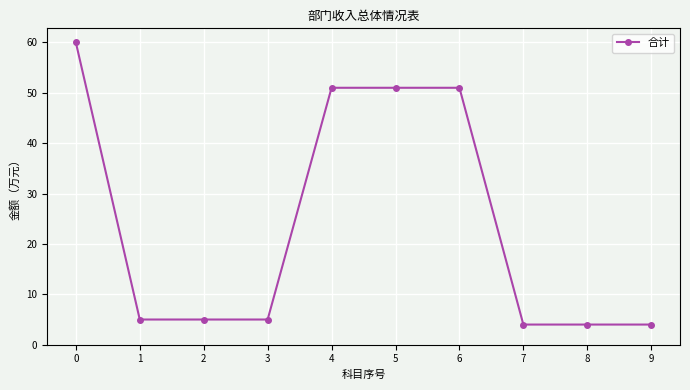

Reading right to left, extract all data points from this chart.

4	4	4	51	51	51	5	5	5	60